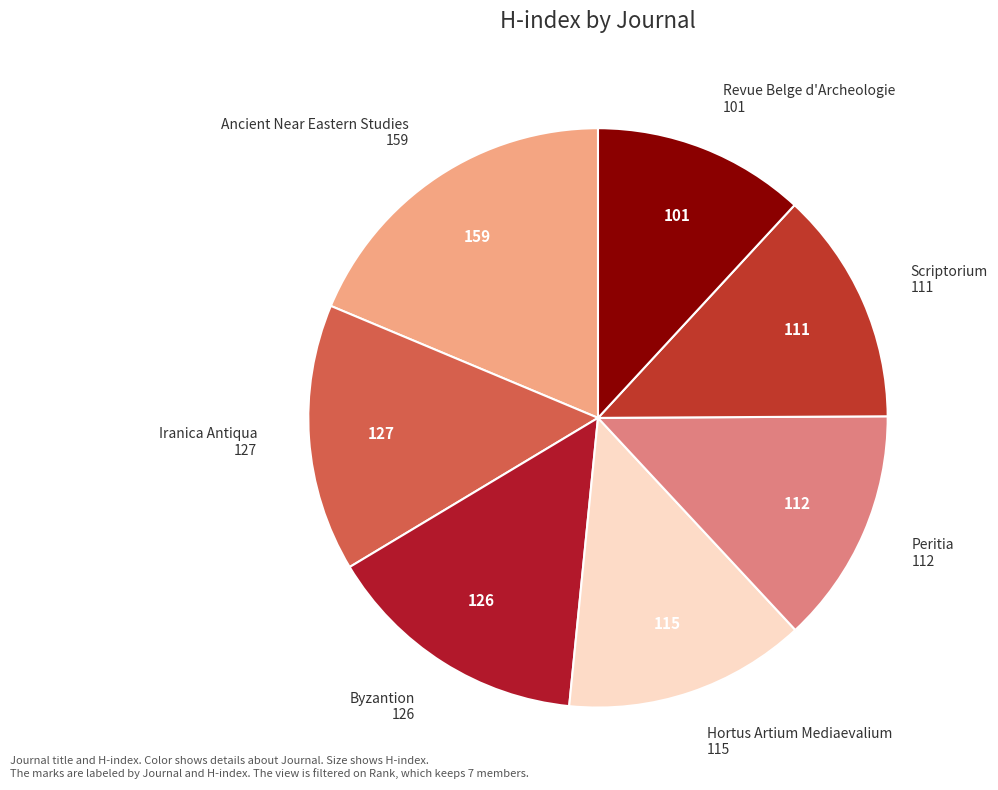

Count the number of slices in the pie.

7